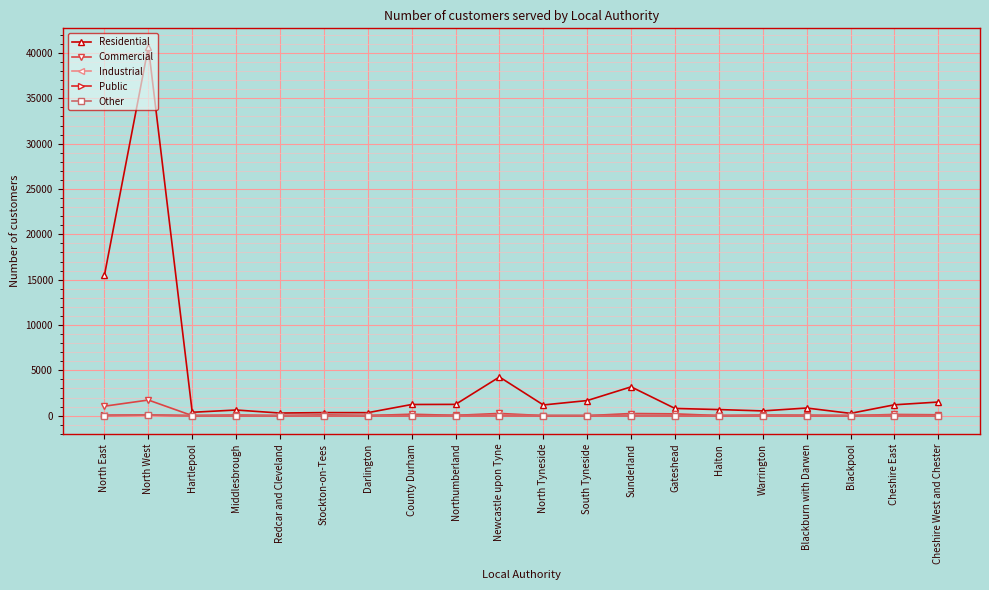

What position from the left is Middlesbrough?

4